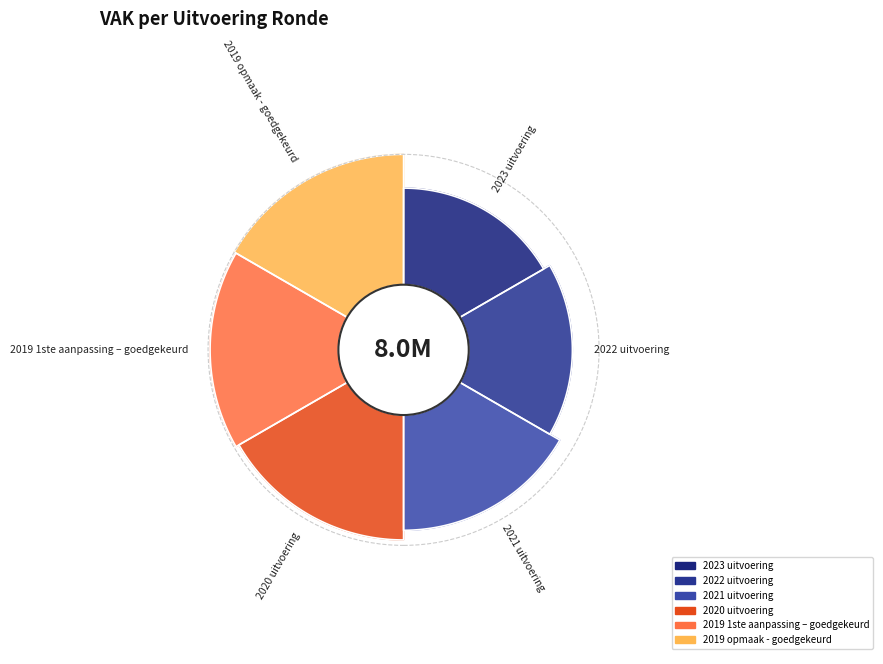

What is the total percentage of 2023 uitvoering and 2022 uitvoering?

28.6%